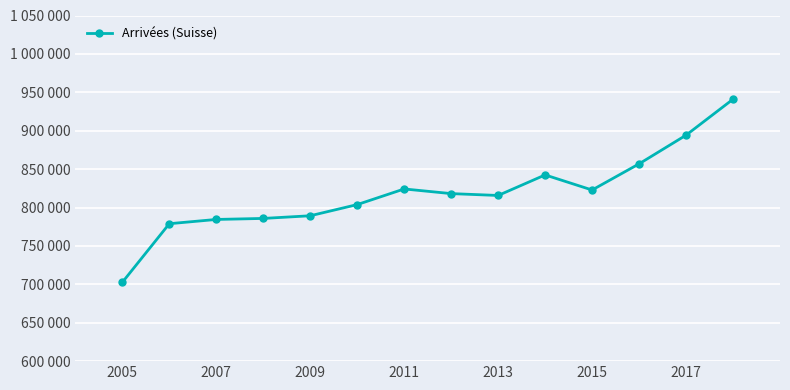

Is this an area chart (filled region under the line)?

No